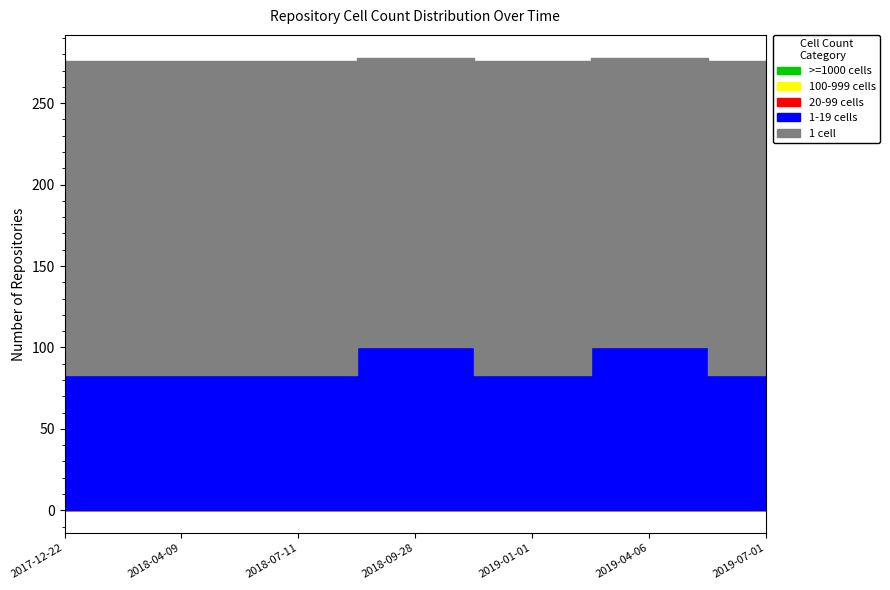

The value of over_thousand_cells at 2018-09-28 is 0. True or false?

True